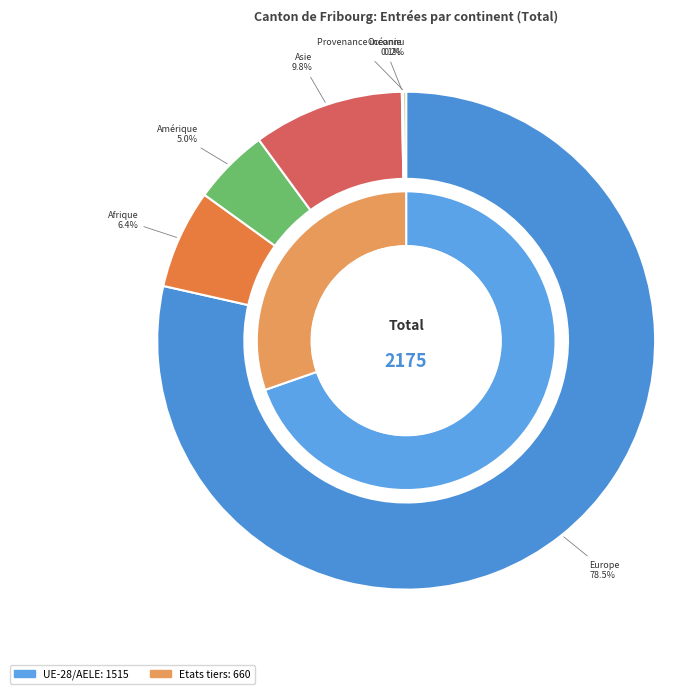

Is there a majority slice in this chart?

Yes